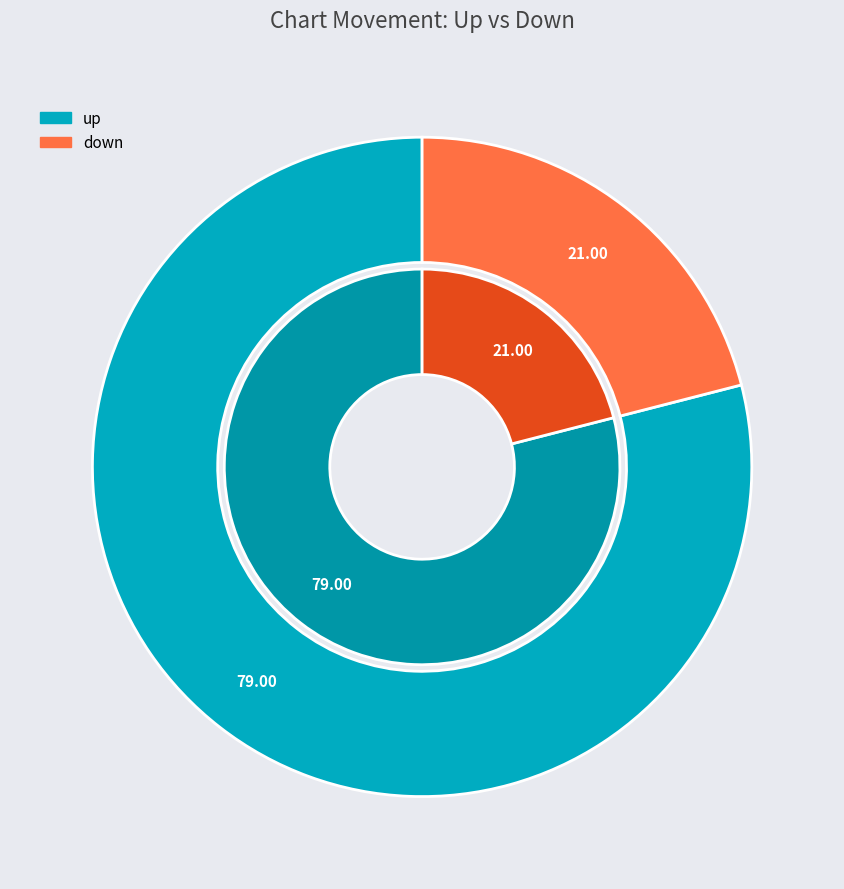

Which category has the smallest portion of the pie?

down